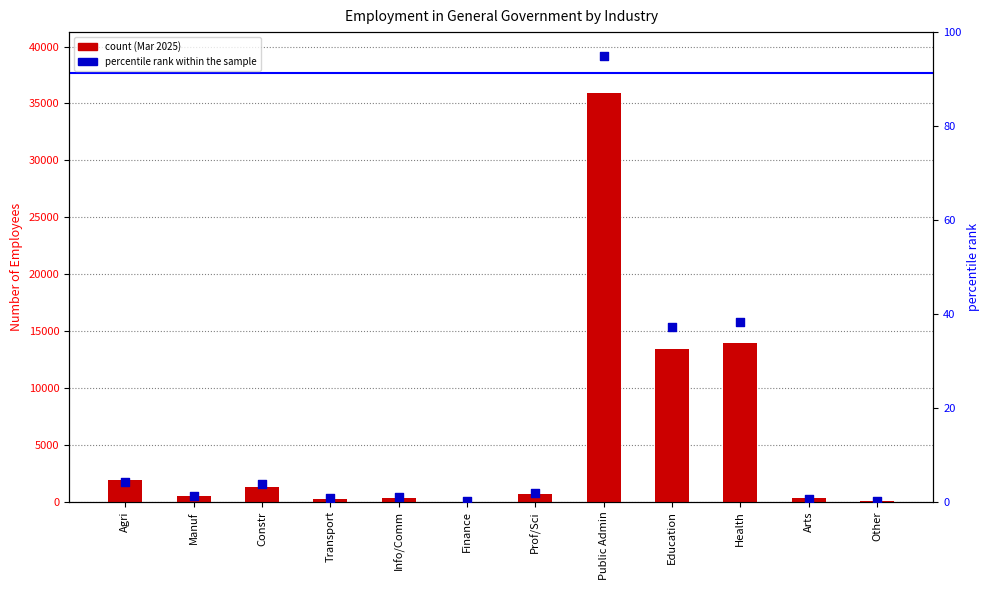

Which series has the largest total across all categories?

count